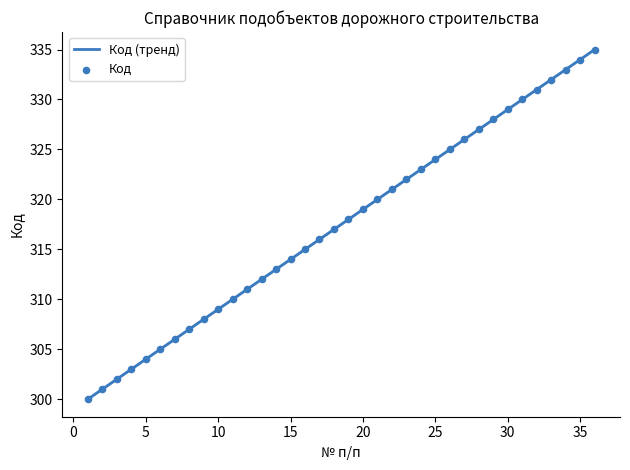

What is the greatest value displayed?

335.0